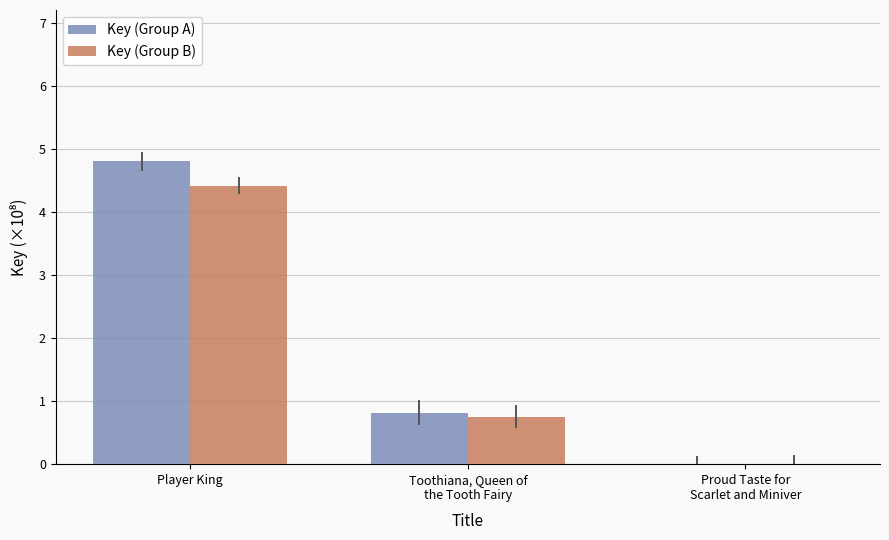

Which category has the highest value in the Key (Group A) series?

Player King